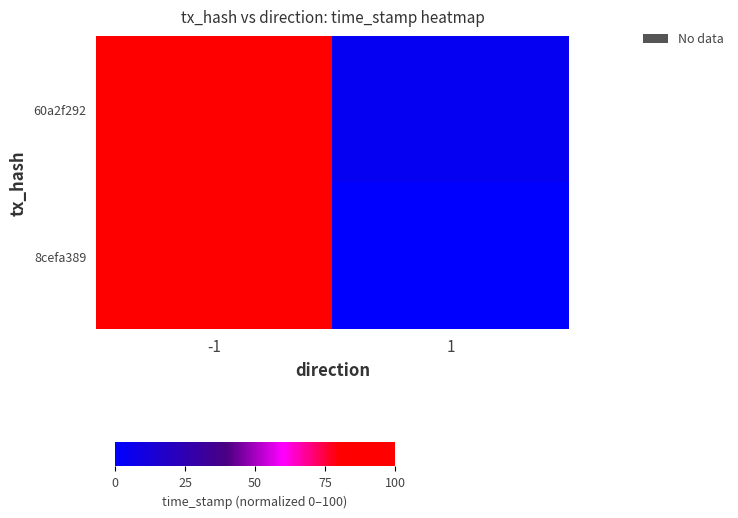

List the series in order of their peak value, lowest first.

8cefa389, 60a2f292